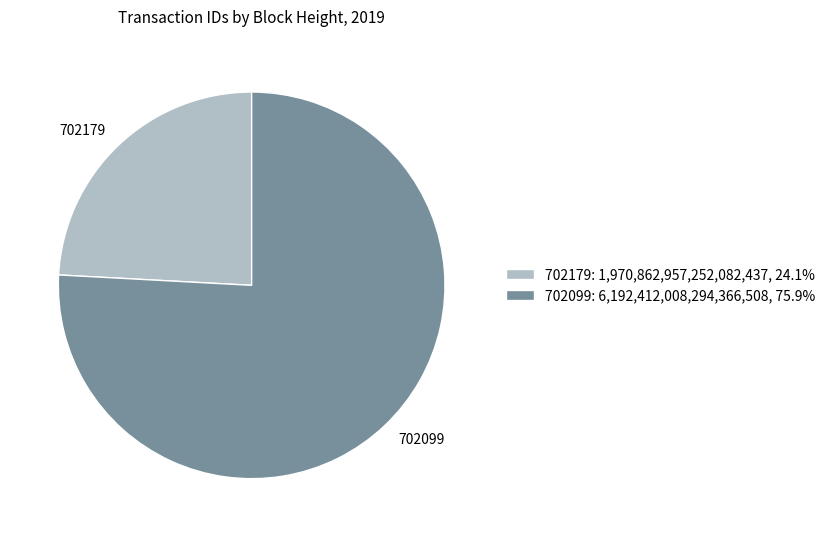

Count the number of slices in the pie.

2